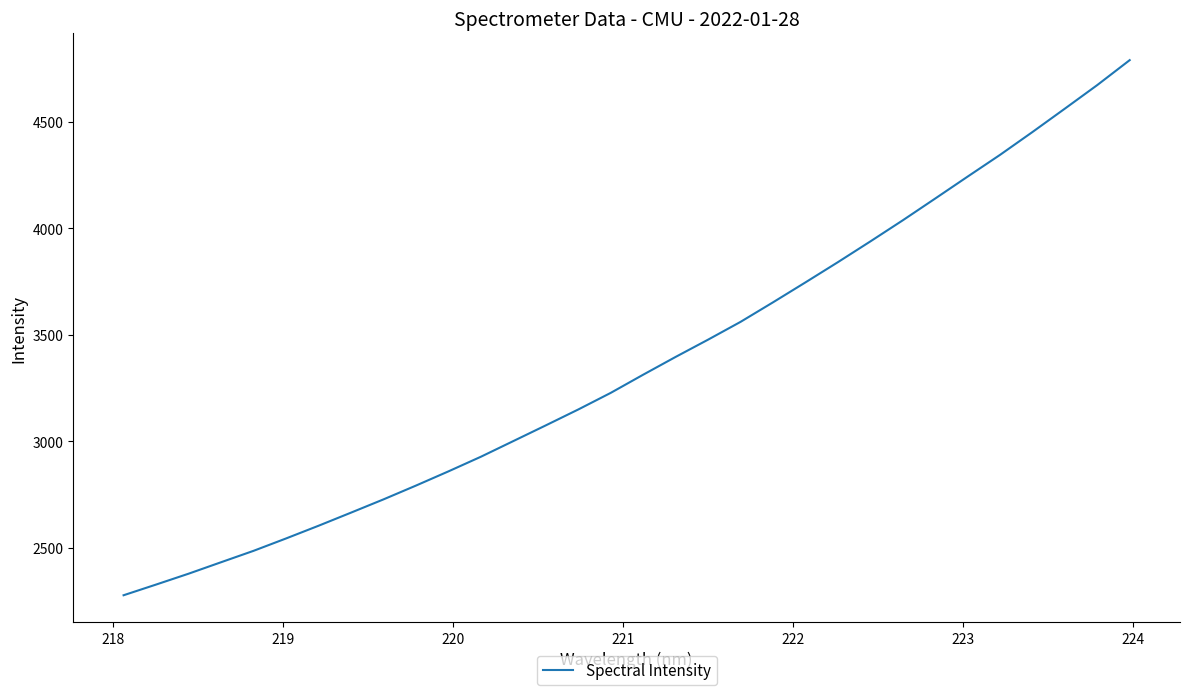

What is the minimum value shown in the chart?

2277.8